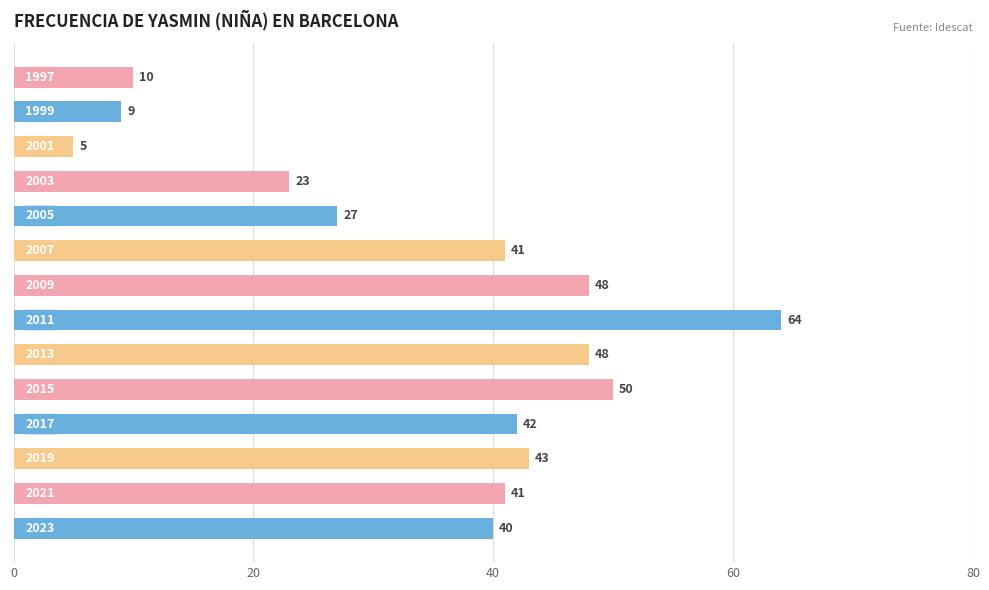

Reading top to bottom, what are all the values shown in this chart?

10	9	5	23	27	41	48	64	48	50	42	43	41	40